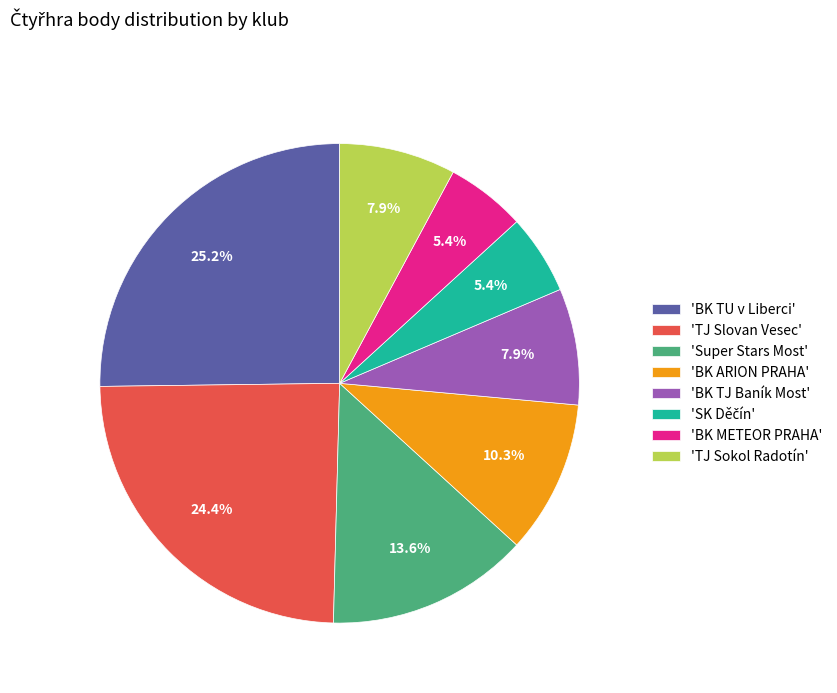

Which slice is the largest?

'BK TU v Liberci'